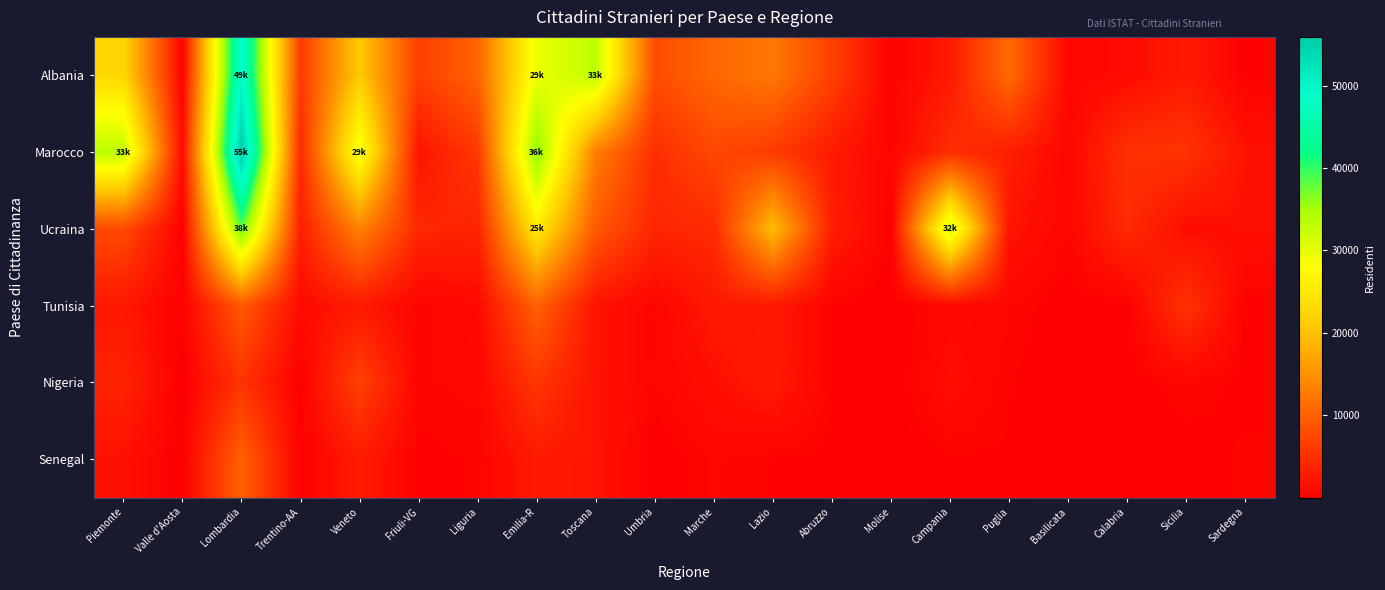

Reading left to right, transcribe all the data shown in this chart.

Albania: Piemonte=22655	Valle d'Aosta=452	Lombardia=49325	Trentino-AA=6109	Veneto=20913	Friuli-VG=6531	Liguria=10327	Emilia-R=29521	Toscana=33249	Umbria=7933	Marche=10728	Lazio=12434	Abruzzo=6637	Molise=415	Campania=2690	Puglia=11061	Basilicata=818	Calabria=1243	Sicilia=2800	Sardegna=288
Marocco: Piemonte=33325	Valle d'Aosta=1250	Lombardia=55914	Trentino-AA=4317	Veneto=29447	Friuli-VG=2164	Liguria=5916	Emilia-R=36391	Toscana=13111	Umbria=4801	Marche=7472	Lazio=6142	Abruzzo=2863	Molise=537	Campania=4754	Puglia=3345	Basilicata=693	Calabria=5251	Sicilia=5471	Sardegna=1968
Ucraina: Piemonte=7725	Valle d'Aosta=225	Lombardia=38213	Trentino-AA=3226	Veneto=13451	Friuli-VG=4169	Liguria=3738	Emilia-R=25128	Toscana=9240	Umbria=3959	Marche=4465	Lazio=19548	Abruzzo=3189	Molise=369	Campania=32029	Puglia=2173	Basilicata=657	Calabria=4470	Sicilia=1499	Sardegna=1790
Tunisia: Piemonte=2533	Valle d'Aosta=226	Lombardia=9249	Trentino-AA=1208	Veneto=2824	Friuli-VG=535	Liguria=1094	Emilia-R=10128	Toscana=2106	Umbria=635	Marche=2694	Lazio=2719	Abruzzo=371	Molise=51	Campania=889	Puglia=723	Basilicata=114	Calabria=217	Sicilia=5394	Sardegna=248
Nigeria: Piemonte=3747	Valle d'Aosta=33	Lombardia=5359	Trentino-AA=168	Veneto=6784	Friuli-VG=628	Liguria=774	Emilia-R=5659	Toscana=2092	Umbria=625	Marche=1680	Lazio=2830	Abruzzo=383	Molise=31	Campania=1459	Puglia=481	Basilicata=61	Calabria=173	Sicilia=681	Sardegna=308
Senegal: Piemonte=1810	Valle d'Aosta=23	Lombardia=10118	Trentino-AA=176	Veneto=2950	Friuli-VG=302	Liguria=500	Emilia-R=2770	Toscana=2167	Umbria=52	Marche=727	Lazio=413	Abruzzo=343	Molise=14	Campania=366	Puglia=391	Basilicata=13	Calabria=116	Sicilia=195	Sardegna=524